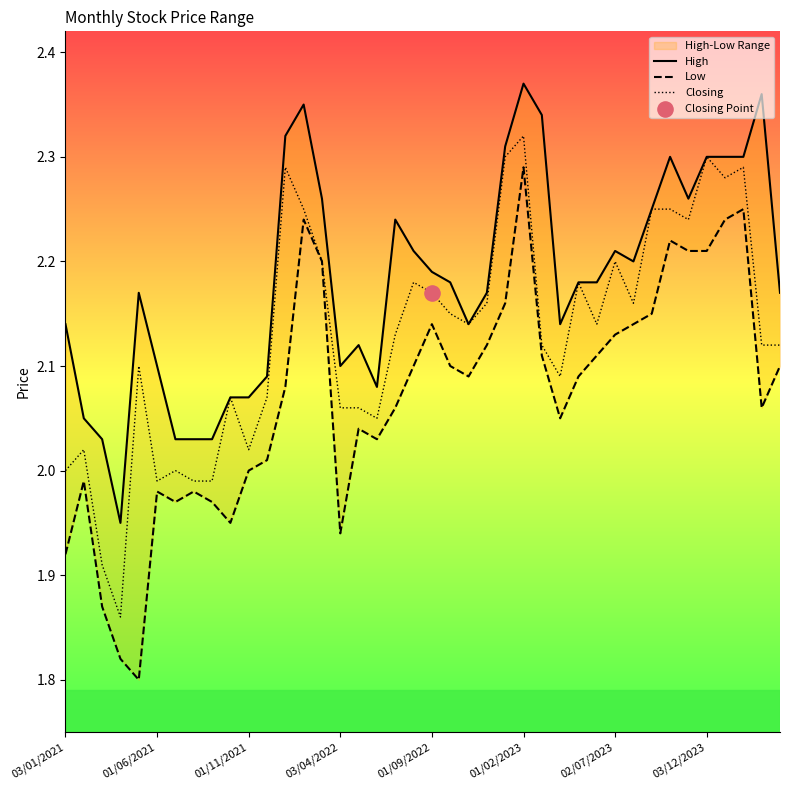

At which category is the sum across all series the highest?

01/02/2023